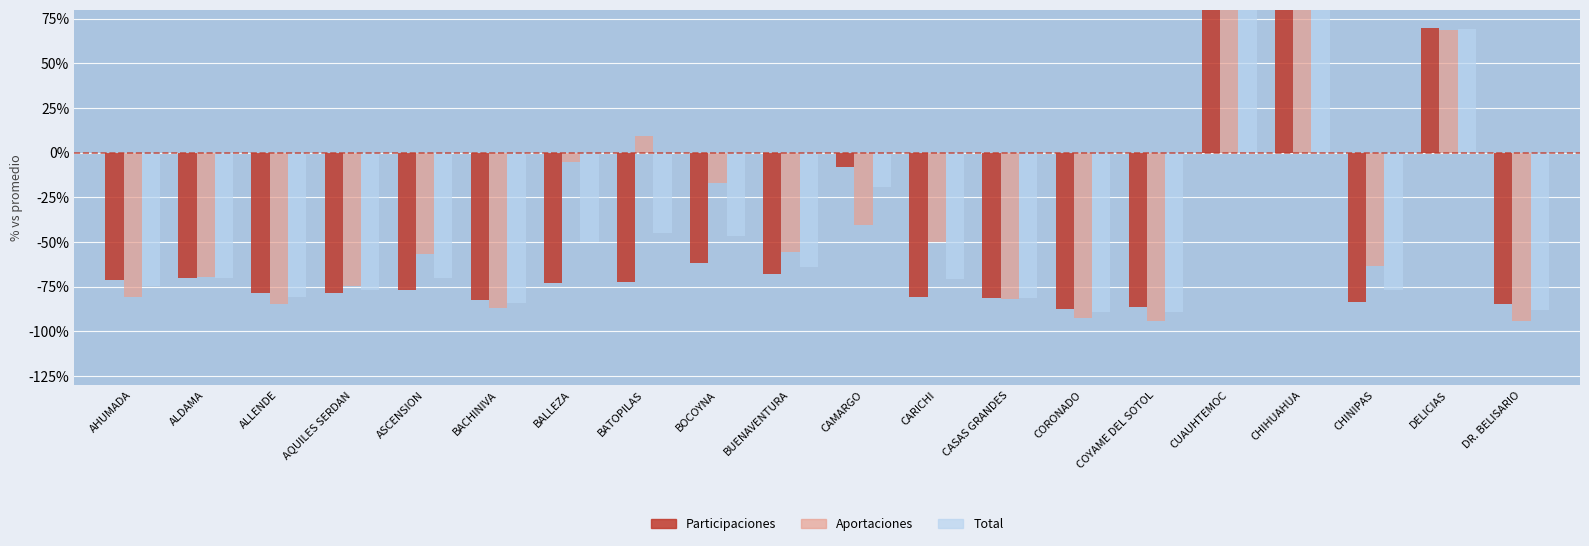

Rank the series at CORONADO from highest to lowest value.

Participaciones, Total, Aportaciones